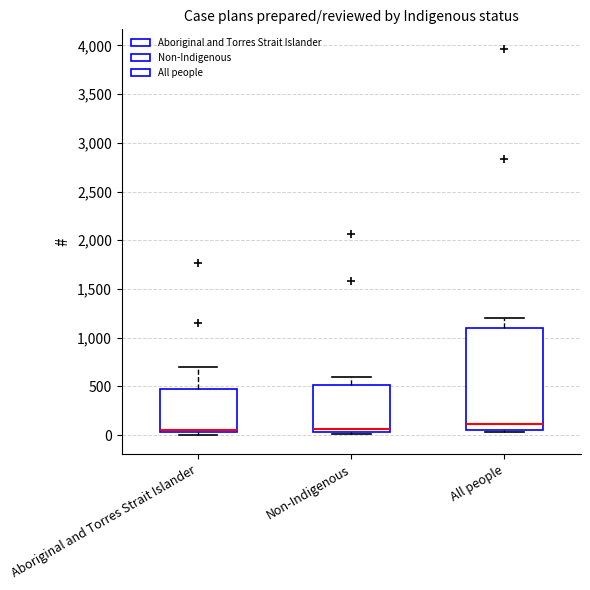

Reading left to right, transcribe this box plot: for each box, give where its median line is, the range the box spans, and where its two whiskers end, as read against the y-axis. The values are not printed on the chart, so give them approximately, as read against the axis.

Aboriginal and Torres Strait Islander: median 50 (just above the box's lower edge), box 50 to 500, whiskers 0 to 700
Non-Indigenous: median 50 (just above the box's lower edge), box 50 to 500, whiskers 0 to 600
All people: median 100, box 50 to 1100, whiskers 50 (just below the box's lower edge) to 1200